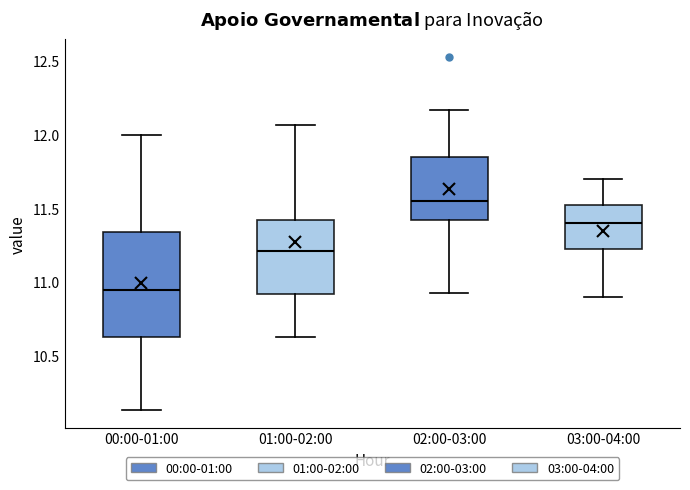

Where is the lower edge of the box for 00:00-01:00 on the y-axis? The values are not printed on the chart, so give them approximately, as read against the axis.

10.65